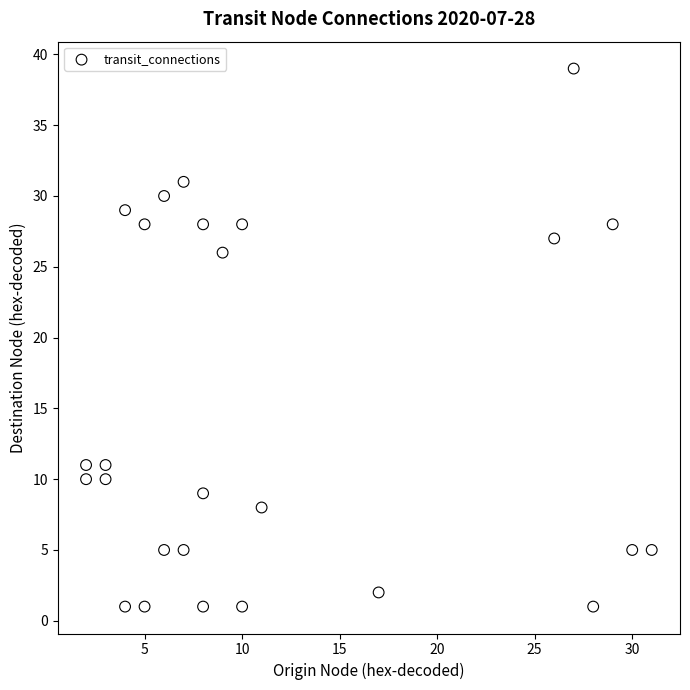

What is the range of X values (max minus min)?

29